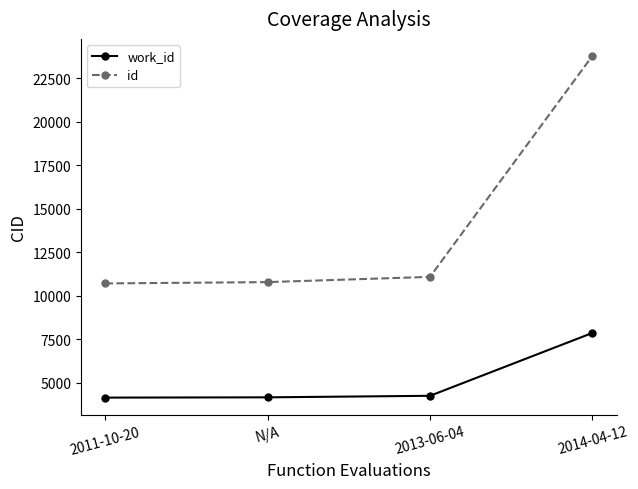

What is the smallest value displayed?

4151